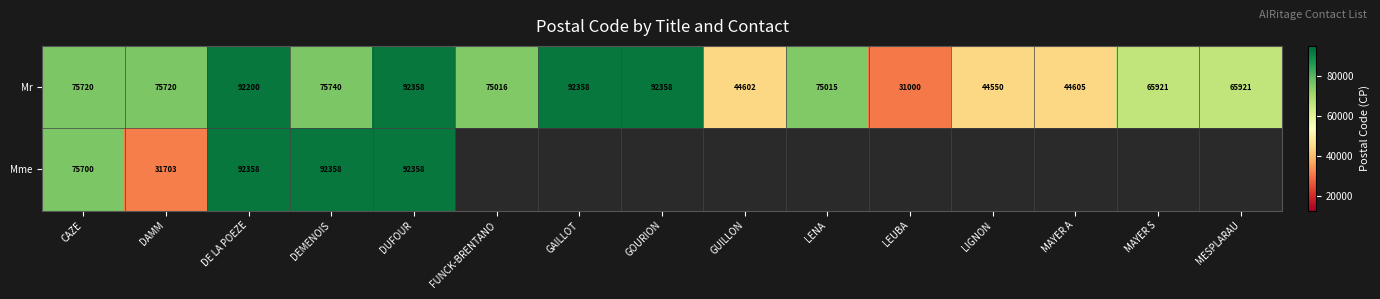

What is the sum of all Mr values?

1043084